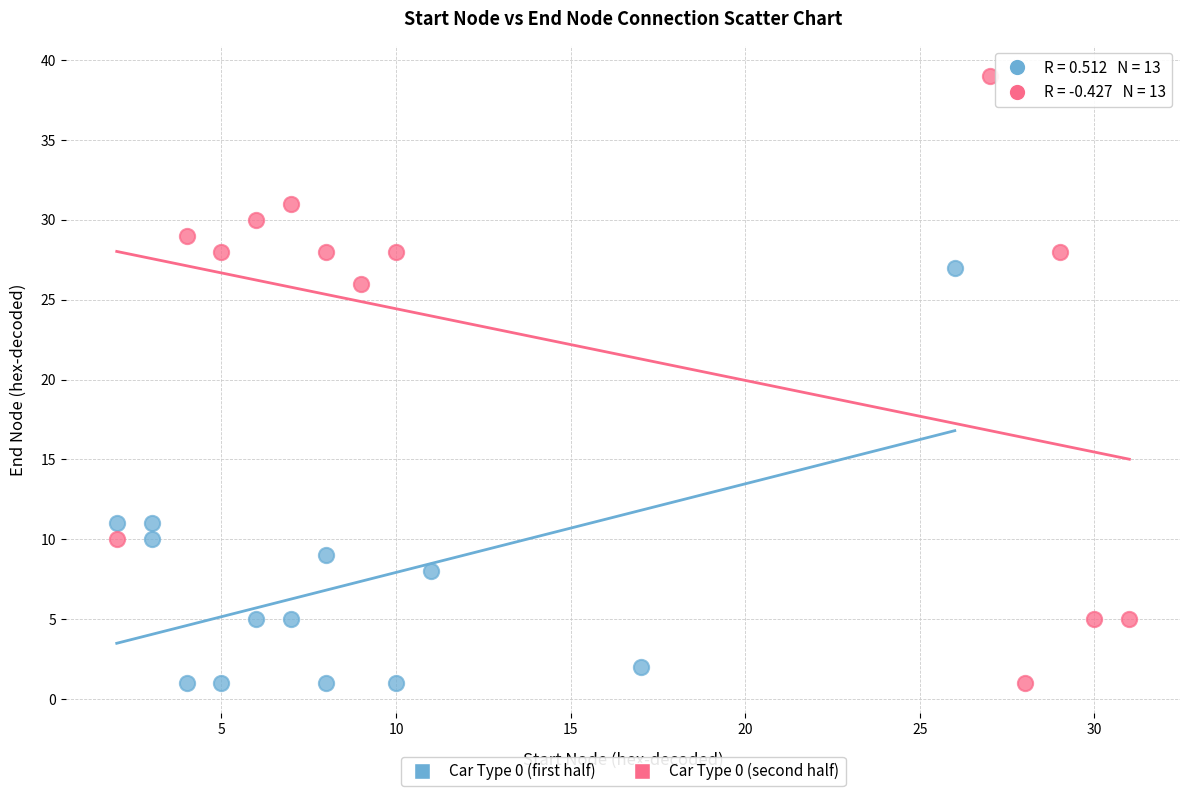

Which series has the largest Y range (max minus min)?

Car Type 0 (second half)